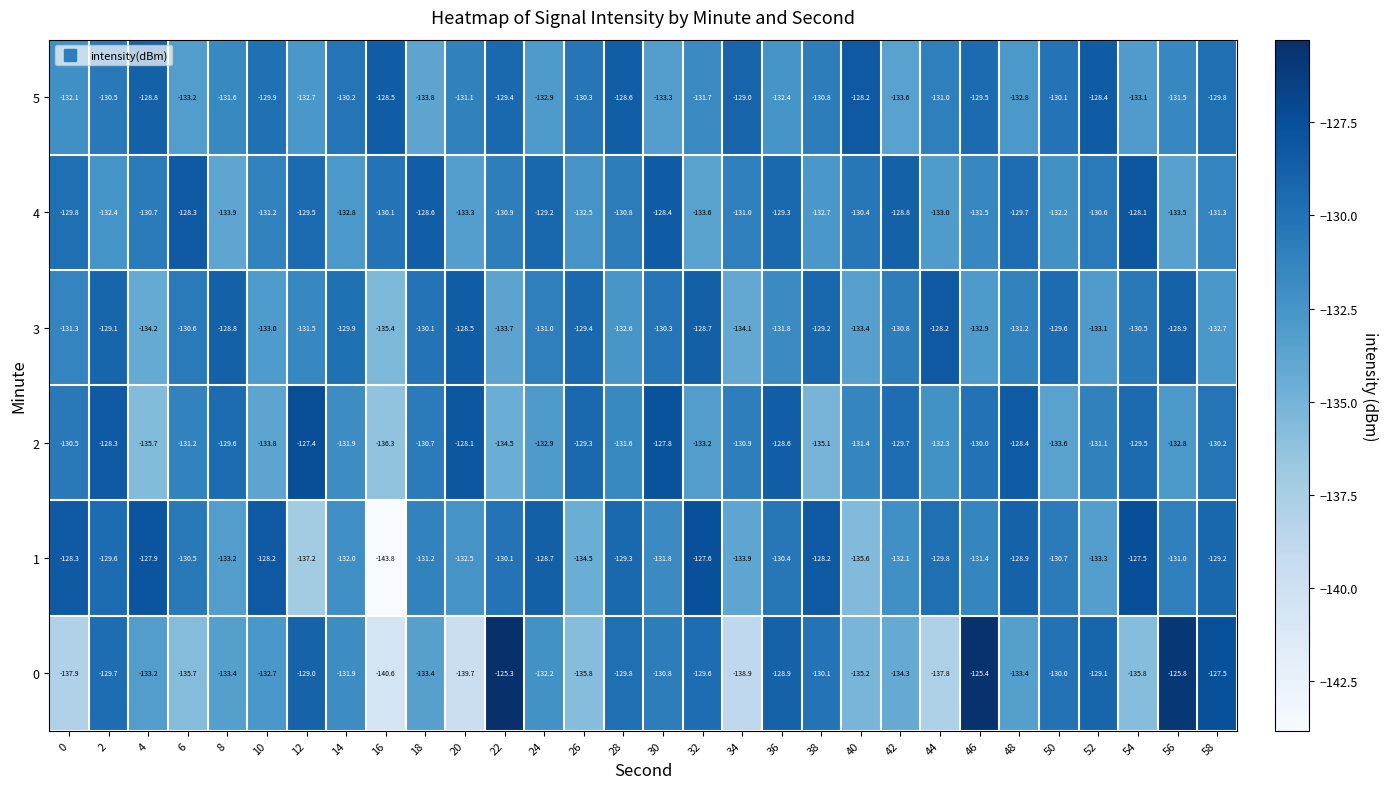

What is the sum of all 0 values?

-3972.9